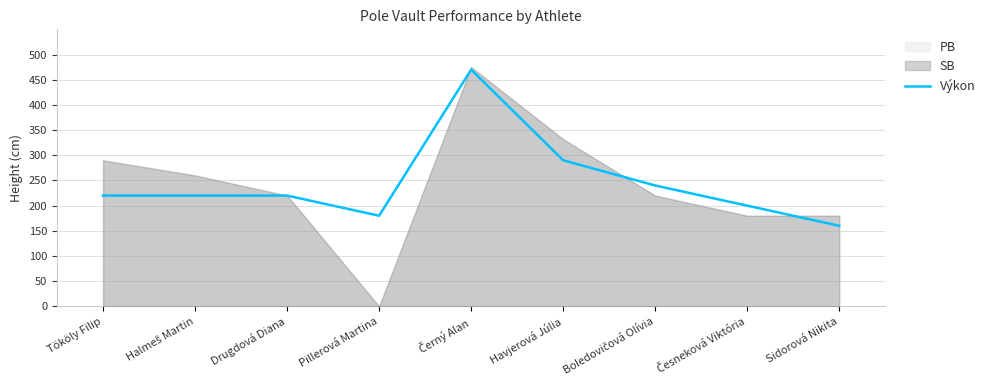

Reading right to left, list all the values displayed in this chart.

Sidorová Nikita=160	Česneková Viktória=200	Boledovičová Olívia=240	Havjerová Júlia=290	Černý Alan=470	Pillerová Martina=180	Drugdová Diana=220	Halmeš Martin=220	Tököly Filip=220